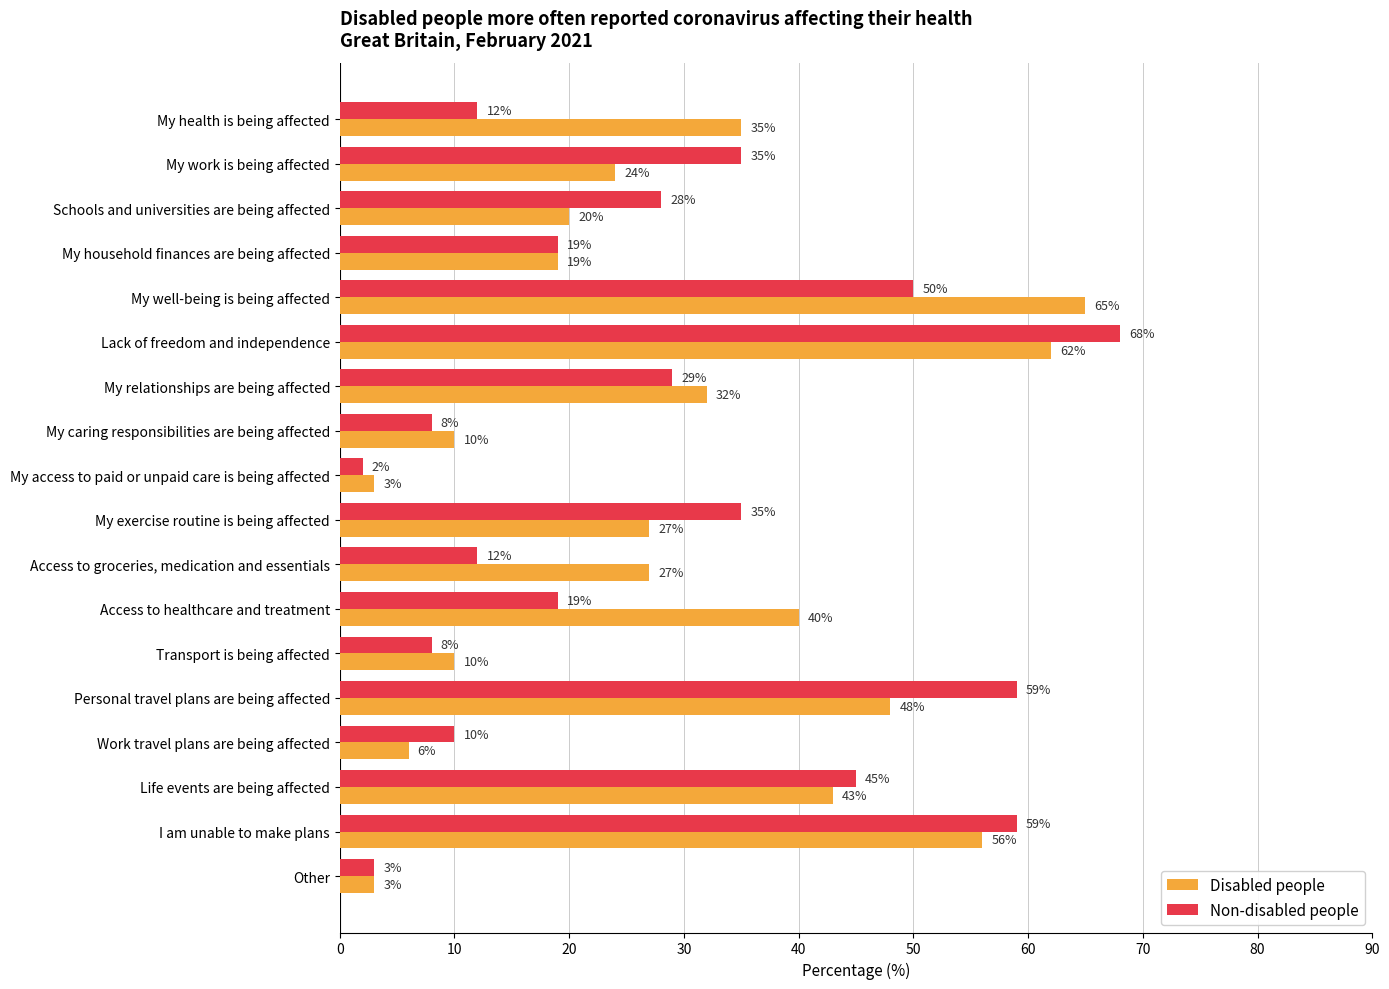

How many values in the Non-disabled people series are below 28?

9